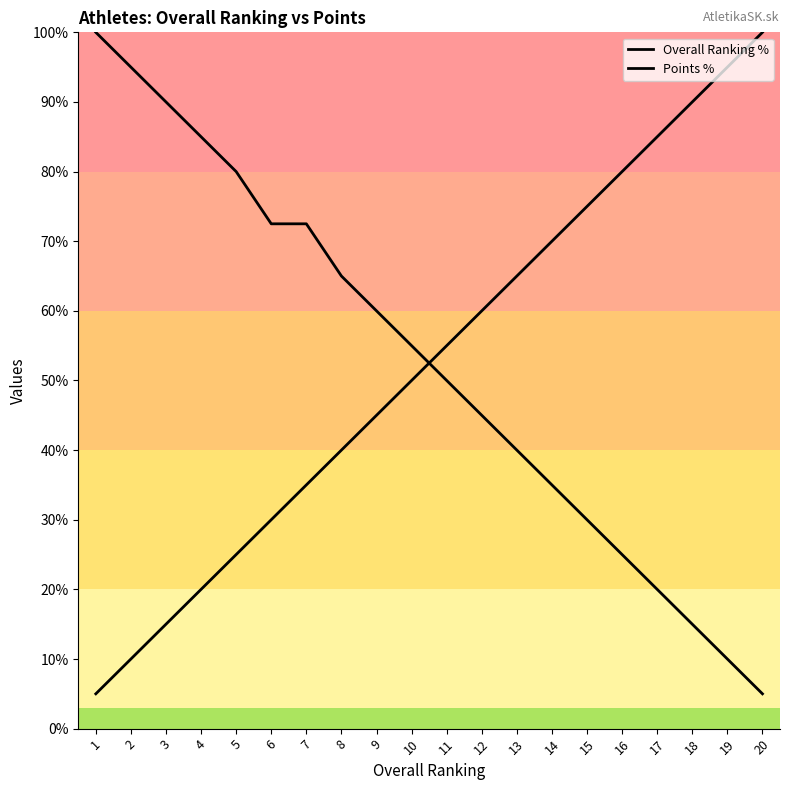

Does the chart display data point markers on the line(s)?

No